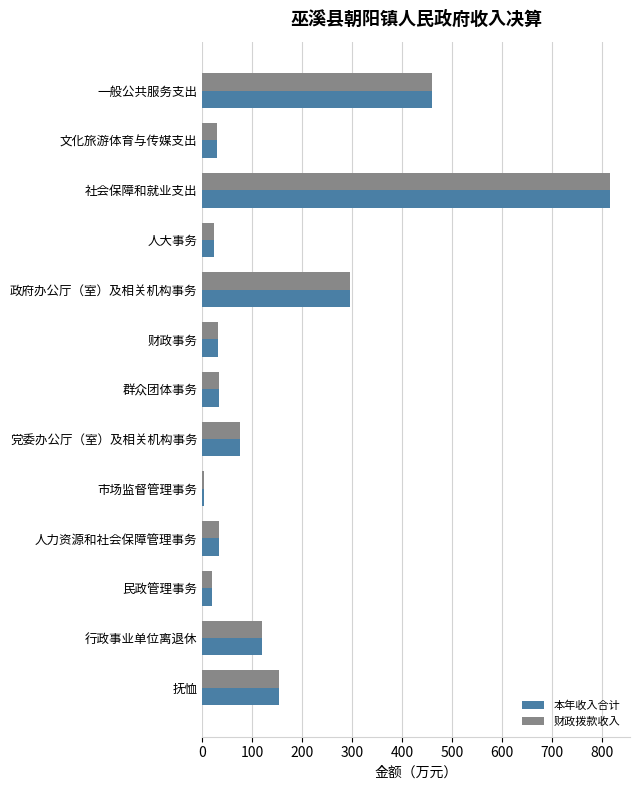

The value of 财政拨款收入 at 人力资源和社会保障管理事务 is 32.5. True or false?

True